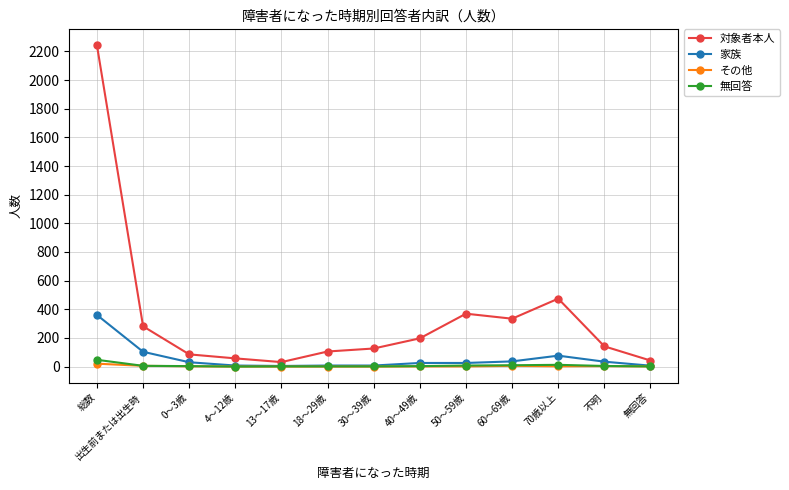

What is the lowest value of the 家族 series?

4